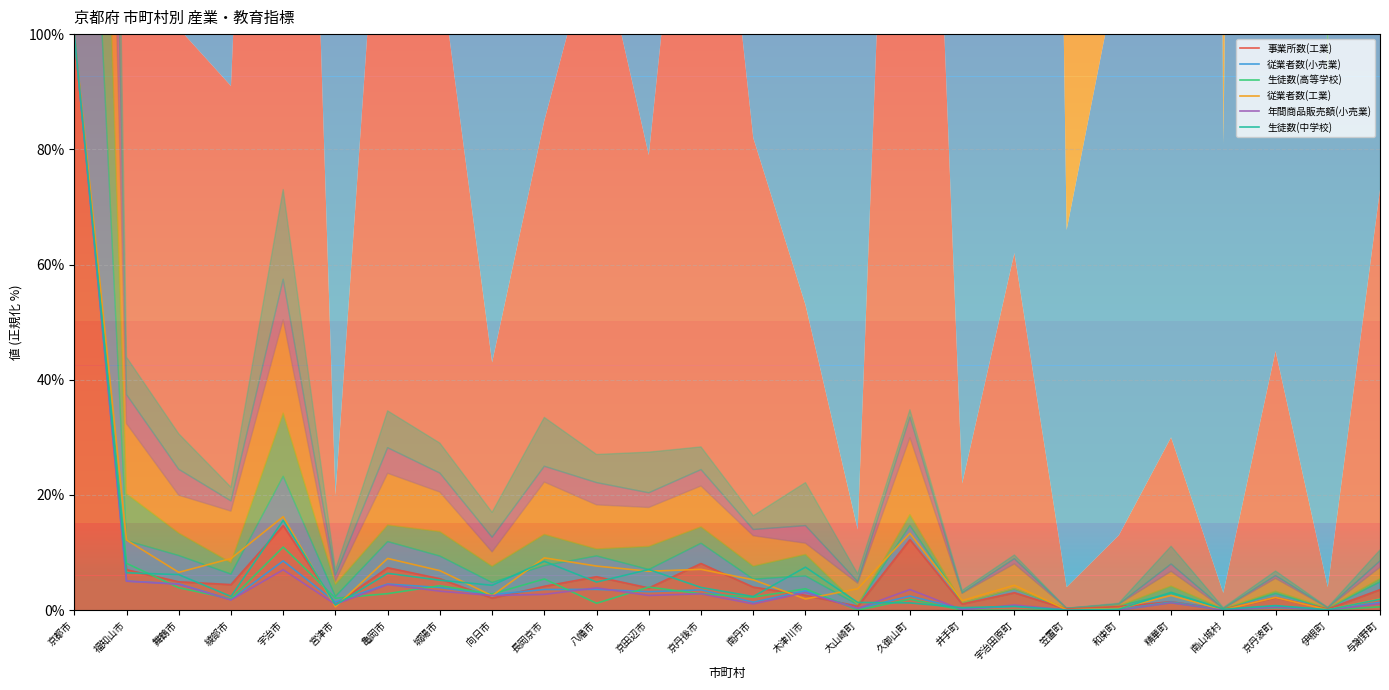

In 年間商品販売額(小売業), how many points are higher than both neighbors (excluding endpoints)?

9